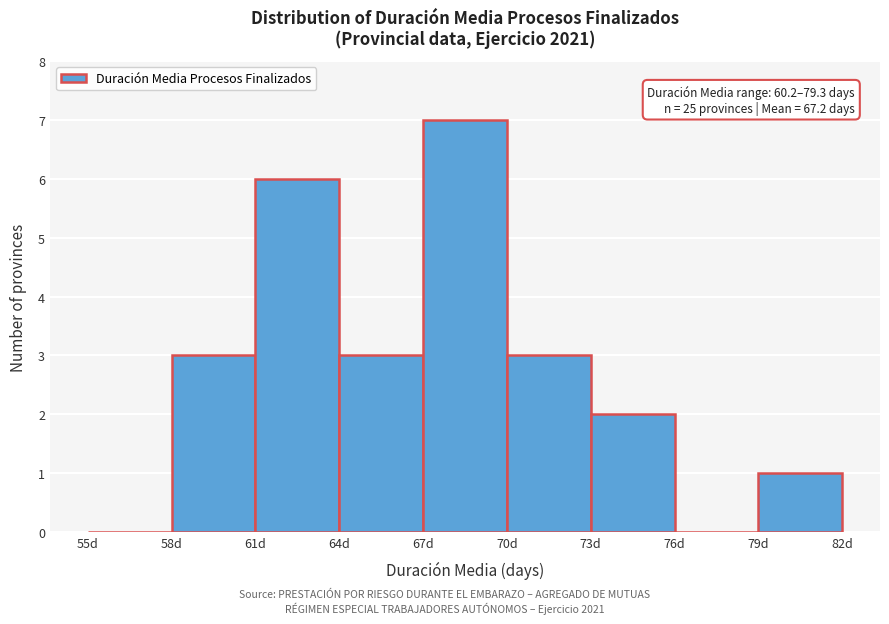

Over which range of the x-axis is the bar tallest?

67 to 70